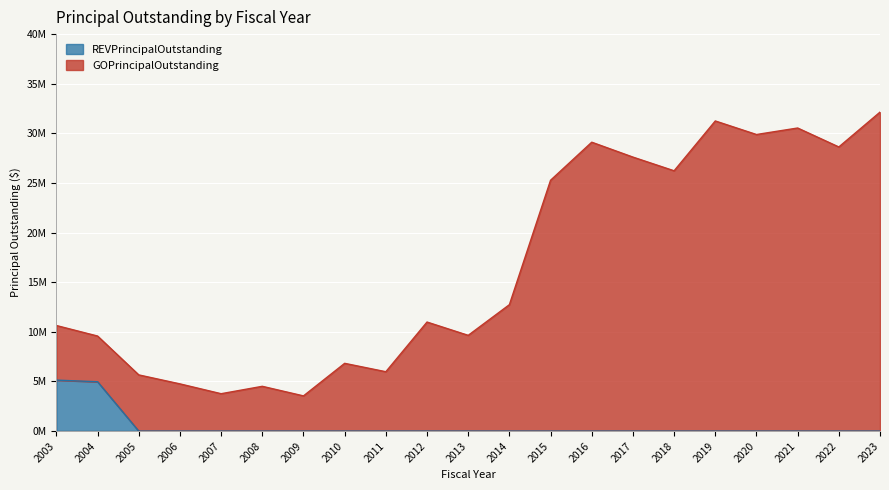

What is the average value of the REVPrincipalOutstanding series?

481667